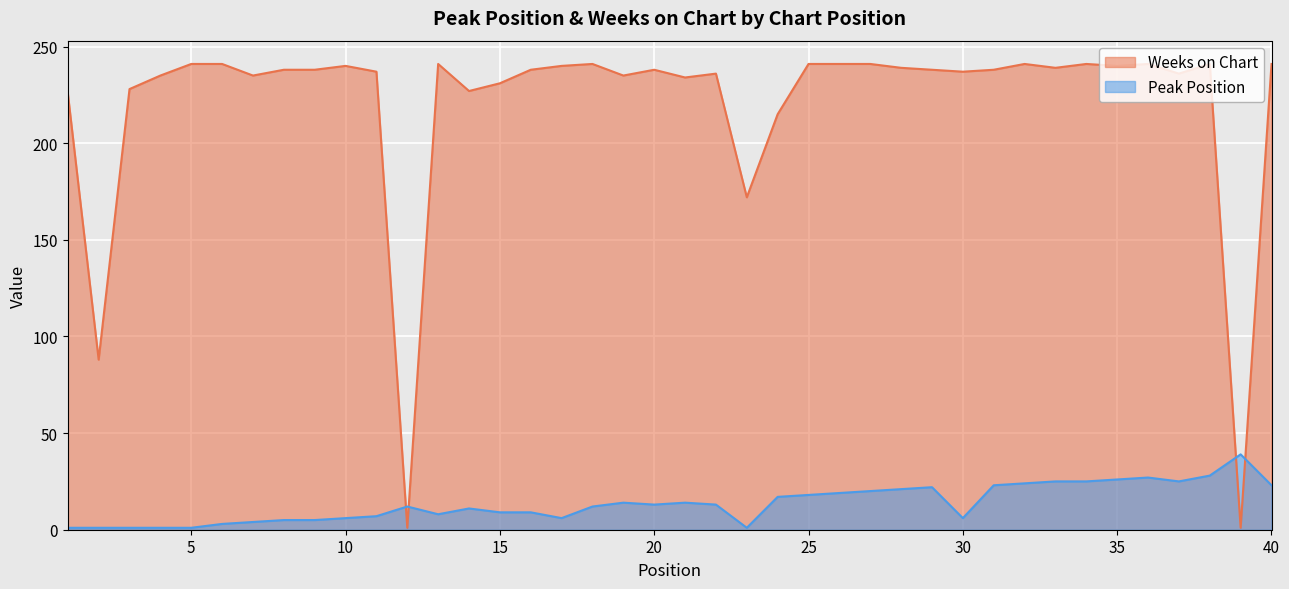

What is the value of the Peak Position point at the 8th from the left?

5